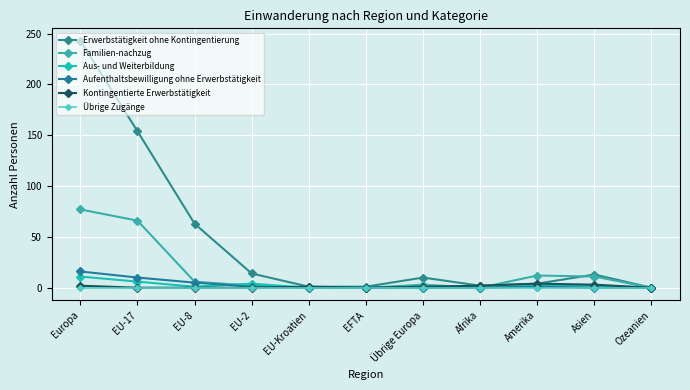

True or false: Kontingentierte Erwerbstätigkeit and Aufenthaltsbewilligung ohne Erwerbstätigkeit intersect in this chart.

True